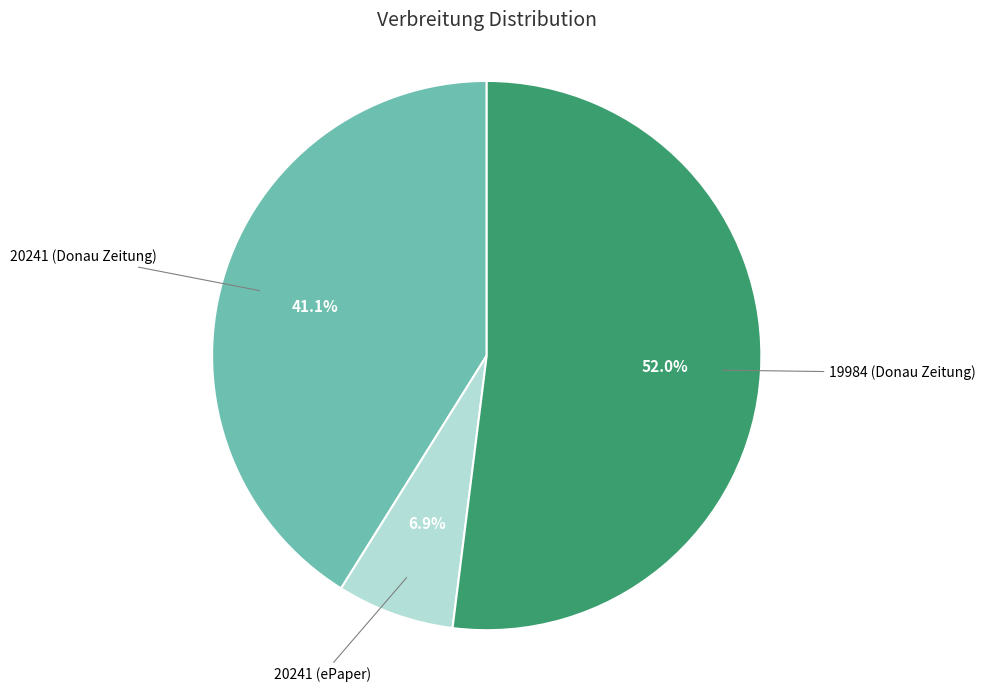

Does any single category account for the majority?

Yes